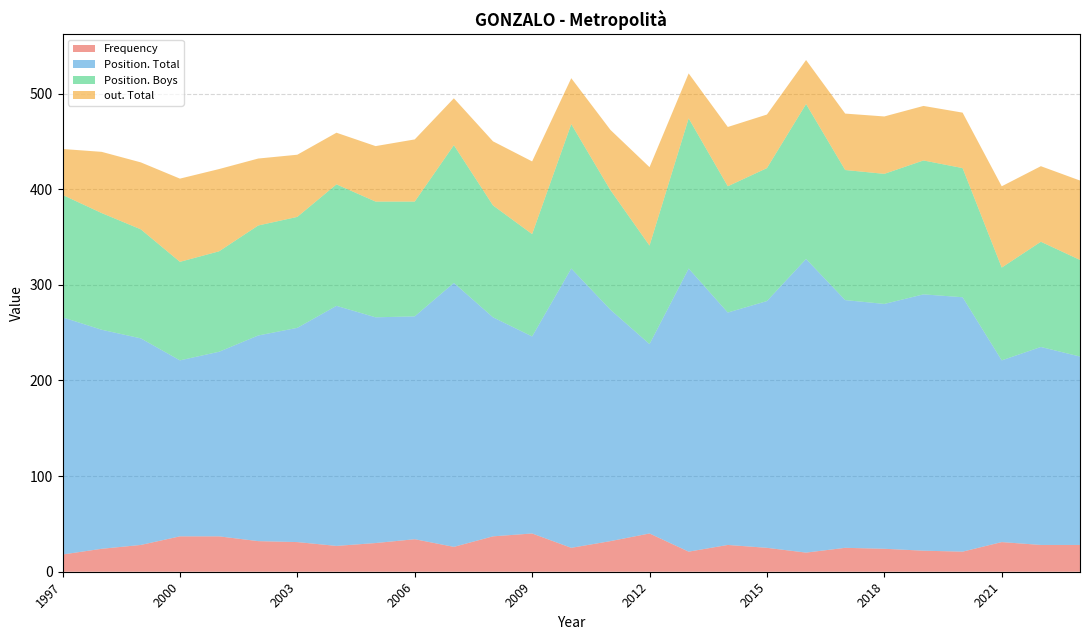

Reading right to left, what are all the values shown in this chart?

Frequency: 1997=18	1998=24	1999=28	2000=37	2001=37	2002=32	2003=31	2004=27	2005=30	2006=34	2007=26	2008=37	2009=40	2010=25	2011=32	2012=40	2013=21	2014=28	2015=25	2016=20	2017=25	2018=24	2019=22	2020=21	2021=31	2022=28	2023=28
Position. Total: 1997=248	1998=229	1999=216	2000=184	2001=193	2002=215	2003=224	2004=251	2005=236	2006=233	2007=276	2008=229	2009=206	2010=292	2011=242	2012=198	2013=296	2014=243	2015=258	2016=307	2017=259	2018=256	2019=268	2020=266	2021=190	2022=207	2023=197
Position. Boys: 1997=128	1998=122	1999=114	2000=103	2001=105	2002=115	2003=116	2004=127	2005=121	2006=120	2007=144	2008=117	2009=107	2010=151	2011=125	2012=103	2013=157	2014=132	2015=139	2016=162	2017=136	2018=136	2019=140	2020=135	2021=97	2022=110	2023=101
out. Total: 1997=48	1998=64	1999=70	2000=87	2001=86	2002=70	2003=65	2004=54	2005=58	2006=65	2007=49	2008=67	2009=76	2010=48	2011=63	2012=82	2013=47	2014=62	2015=56	2016=46	2017=59	2018=60	2019=57	2020=58	2021=85	2022=79	2023=83